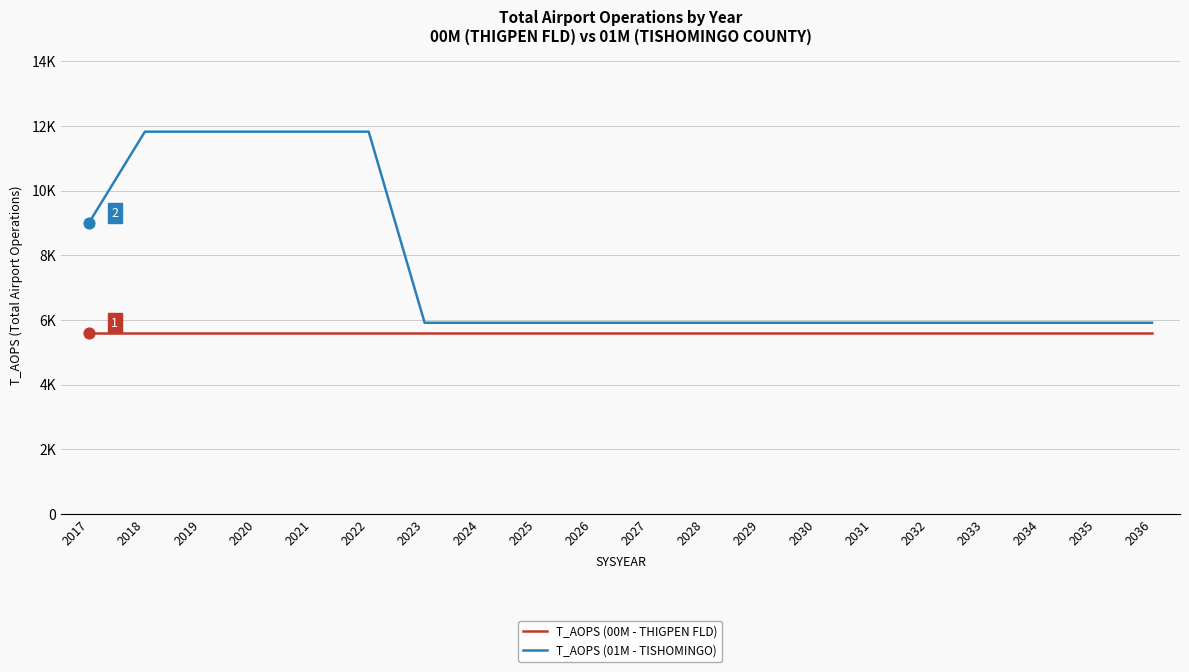

What are all the series names shown in the legend?

T_AOPS (00M - THIGPEN FLD), T_AOPS (01M - TISHOMINGO)